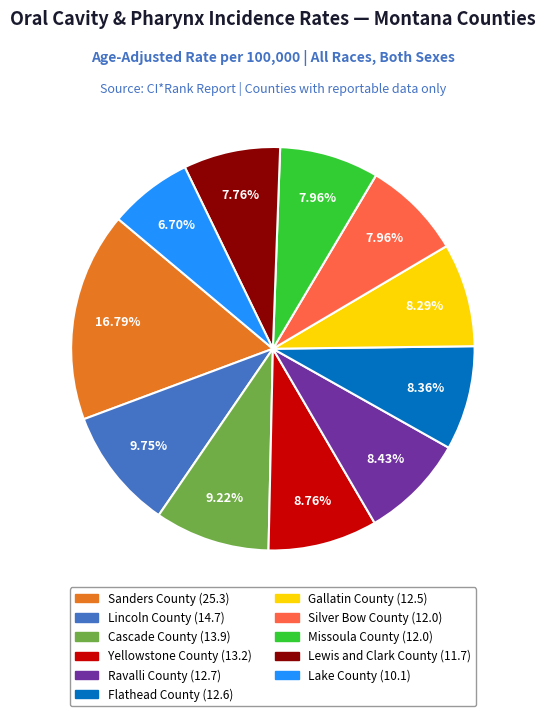

Is it true that Lewis and Clark County is 18% of the pie?

False